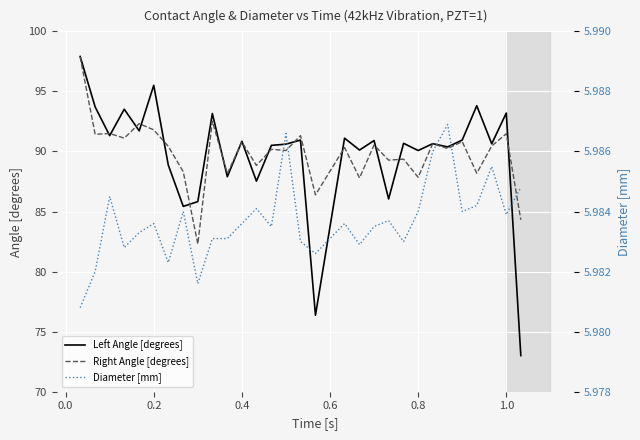

What is the lowest value of the Right Angle [degrees] series?

82.3